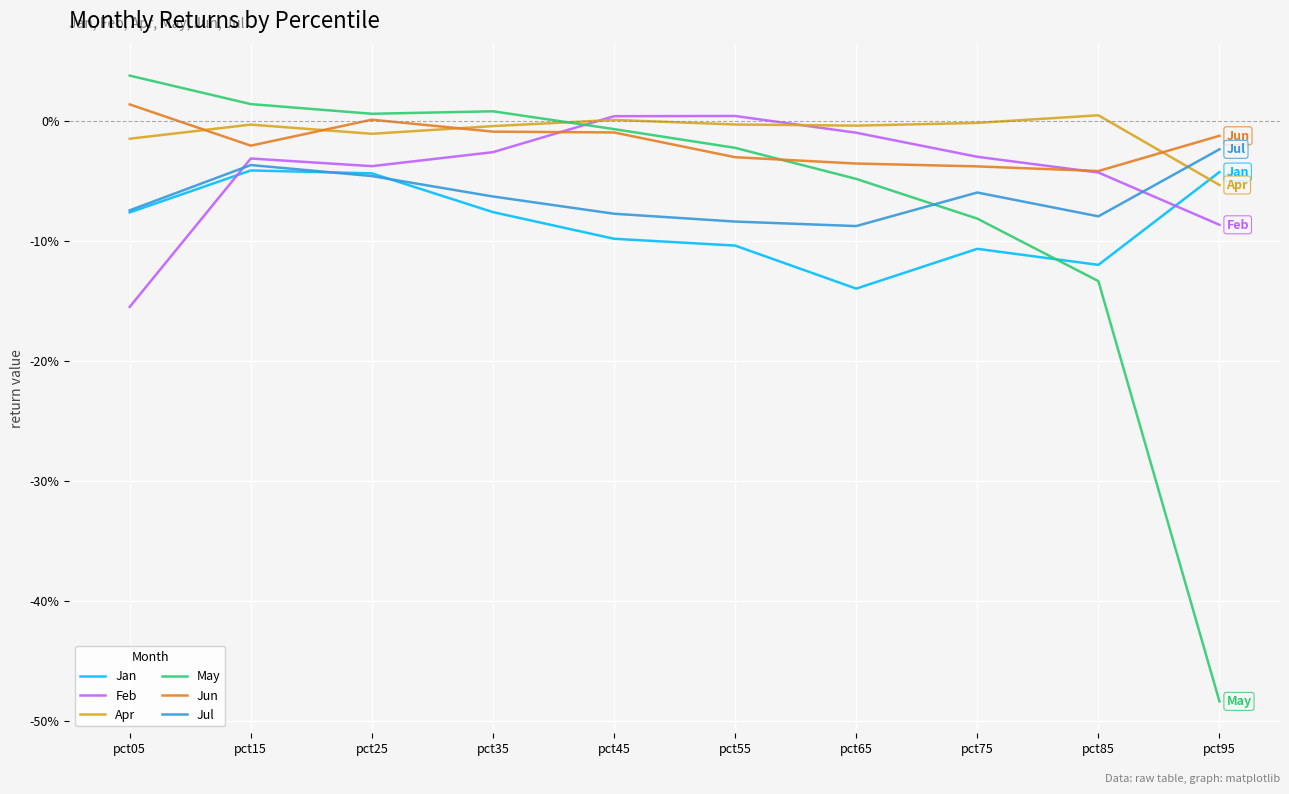

What are all the series names shown in the legend?

Jan, Feb, Apr, May, Jun, Jul